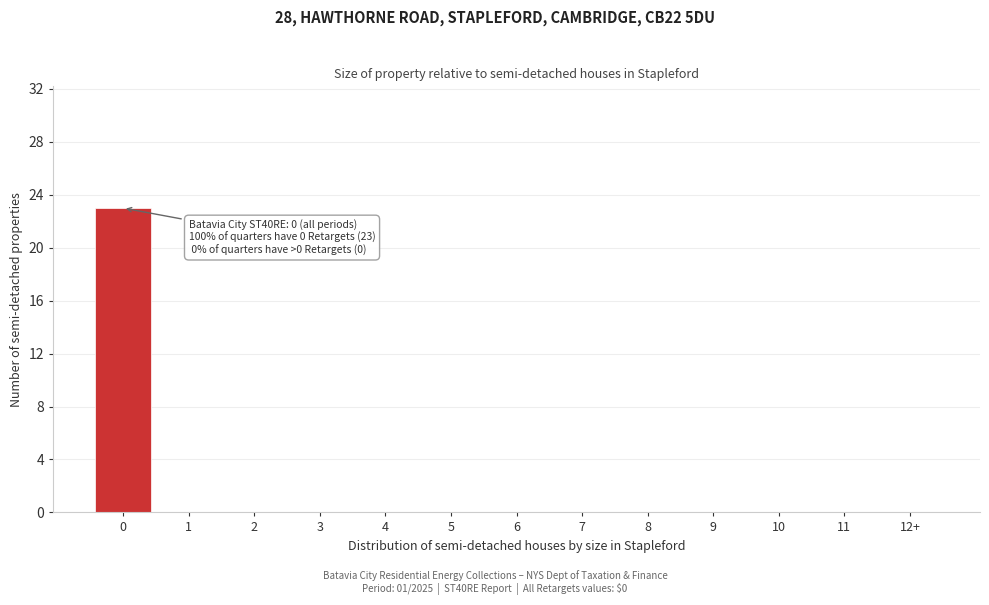

What is the sum of all values?

23